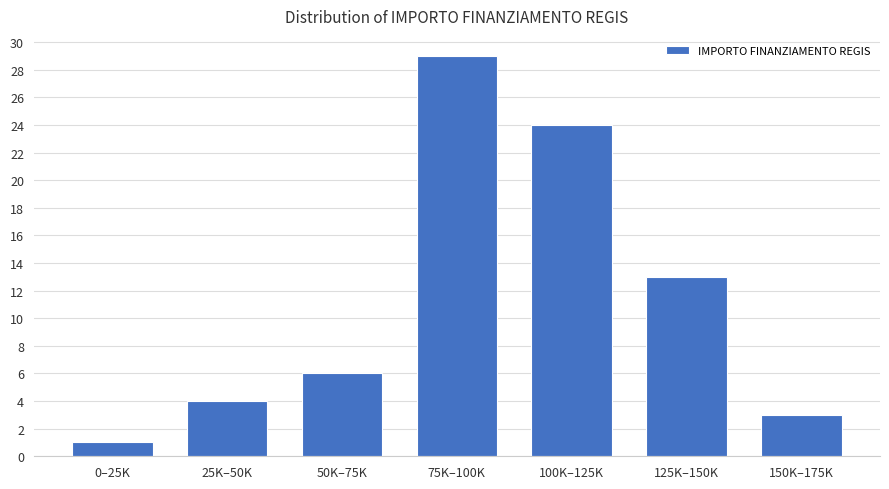

Reading left to right, what are all the values shown in this chart?

1	4	6	29	24	13	3